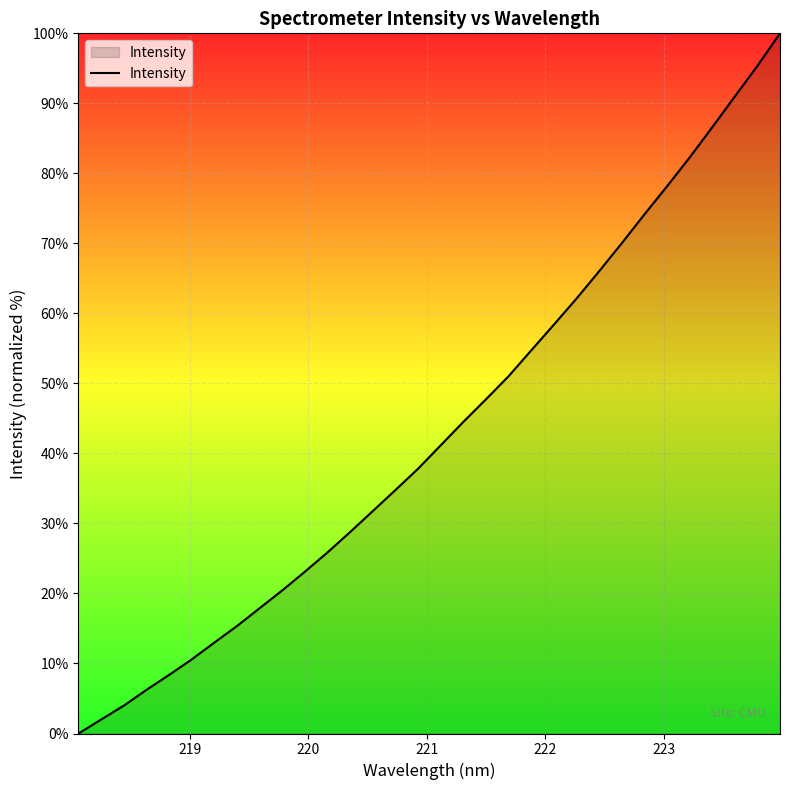

What is the difference between the maximum and minimum values?

100.0